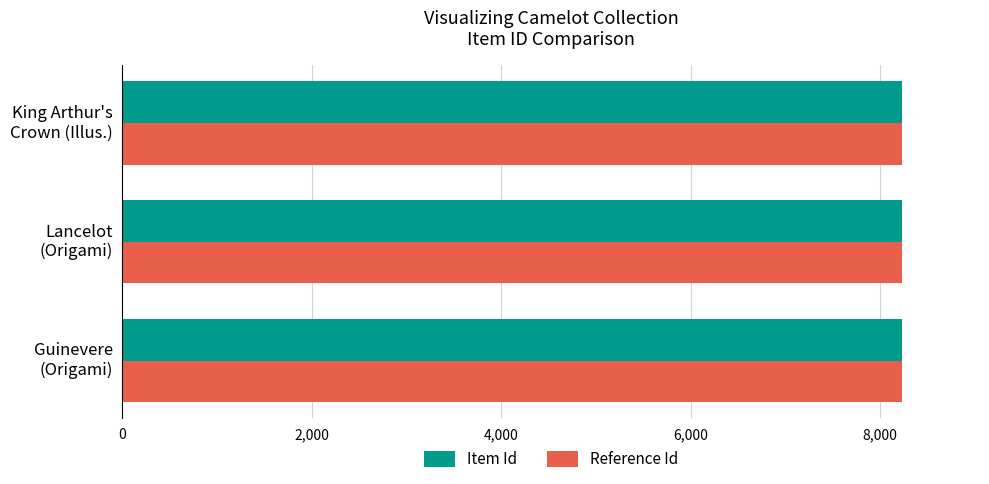

What is the sum of all Item Id values?

24696